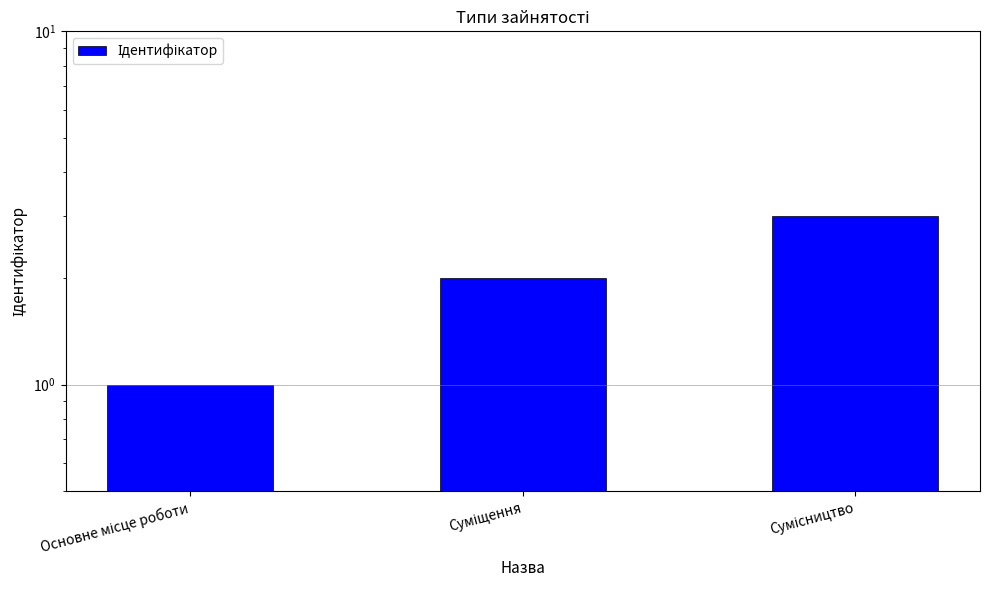

List the labels in order of value, largest first.

Сумісництво, Суміщення, Основне місце роботи